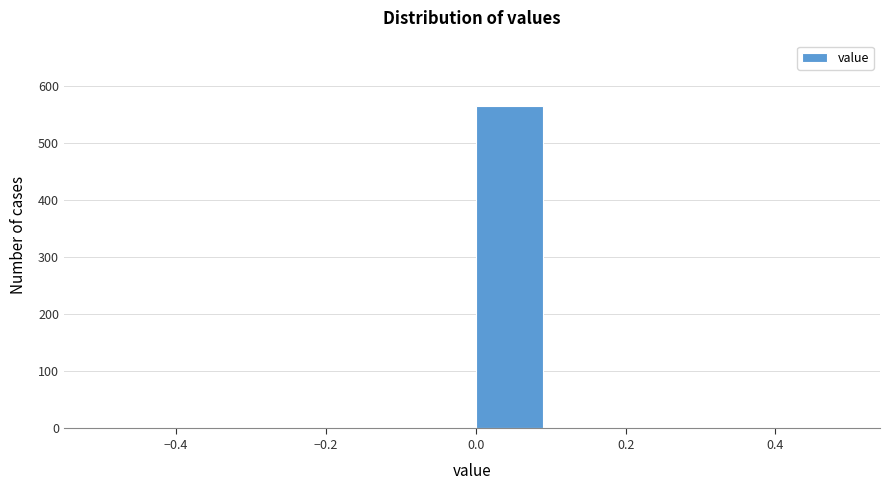

What is the height of the bar covering 0.0 to 0.1 on the x-axis? The values are not printed on the chart, so give them approximately, as read against the axis.

570